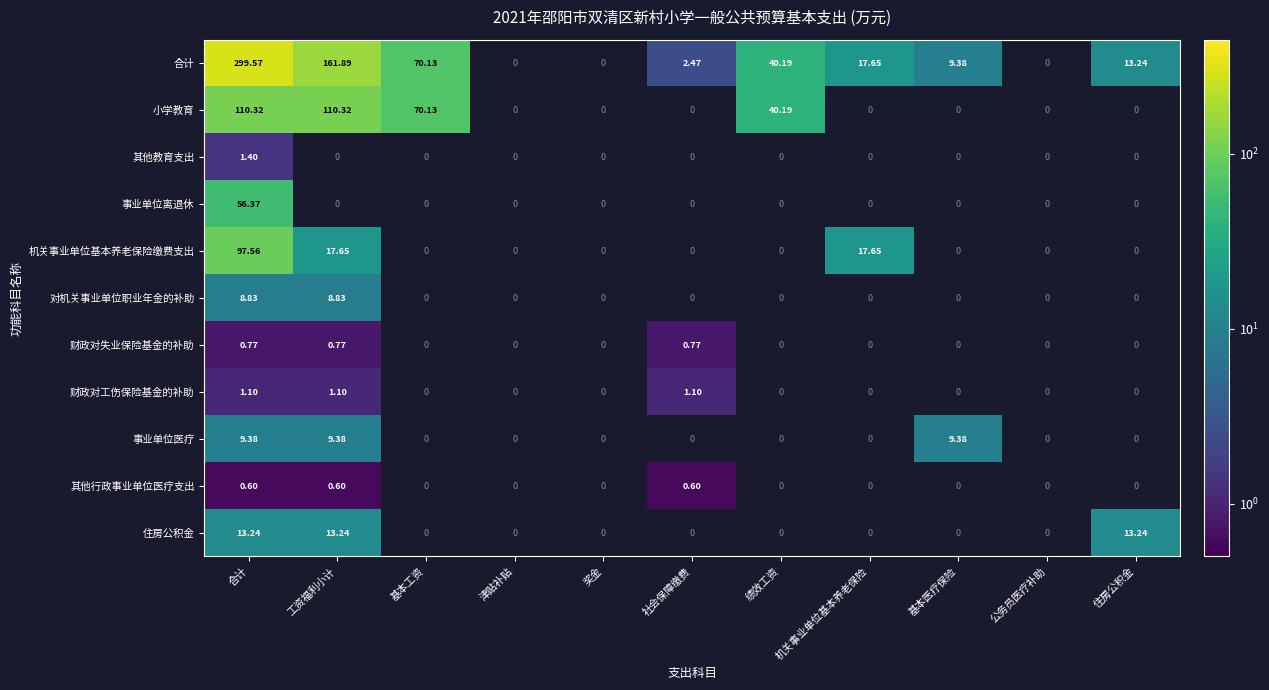

How many values in 事业单位离退休 are above zero?

1